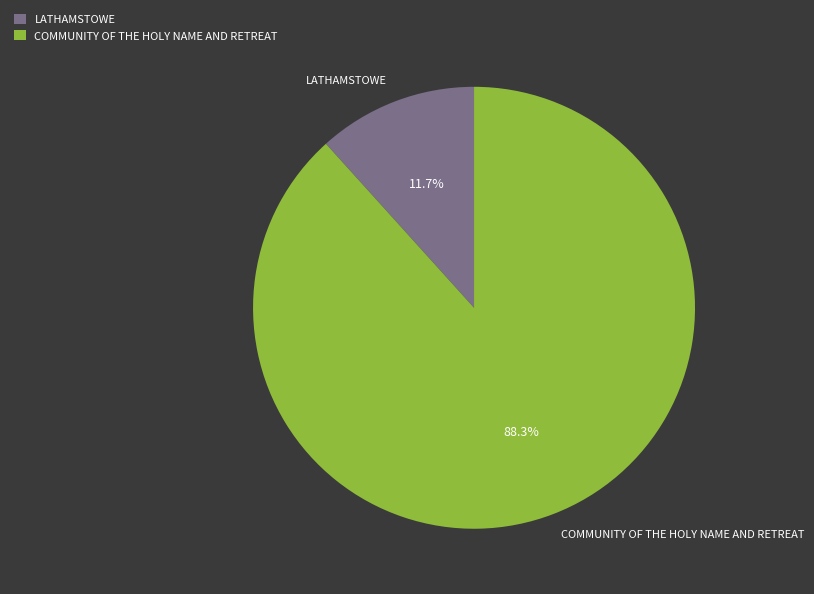

Which category accounts for the majority?

COMMUNITY OF THE HOLY NAME AND RETREAT